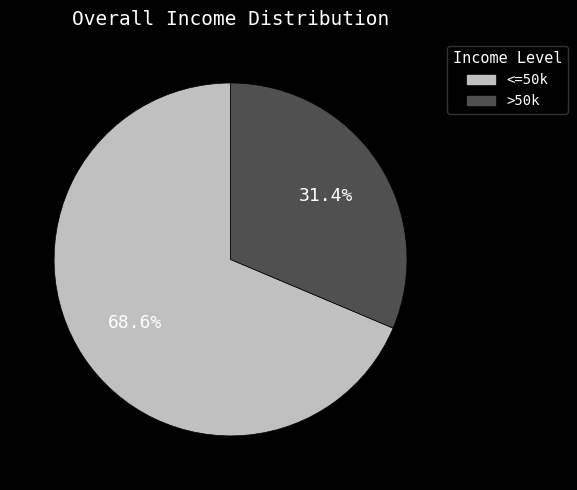

To the nearest percent, what is the difference between the largest and smallest slice percentages?

37%